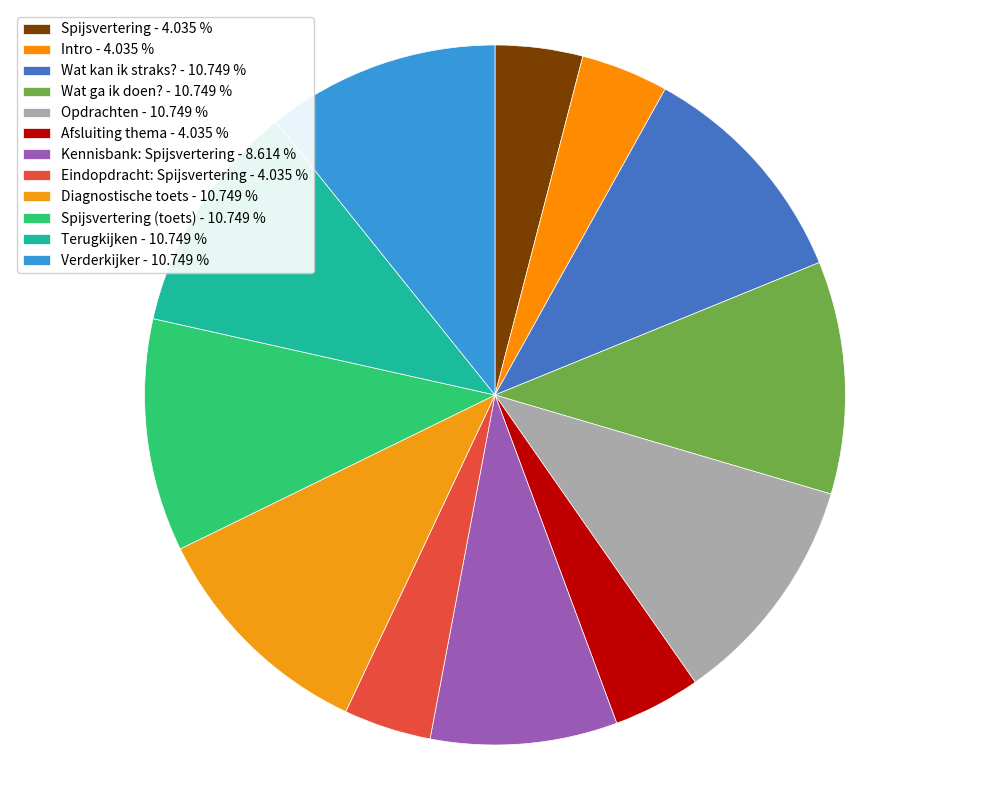

Count the number of slices in the pie.

12